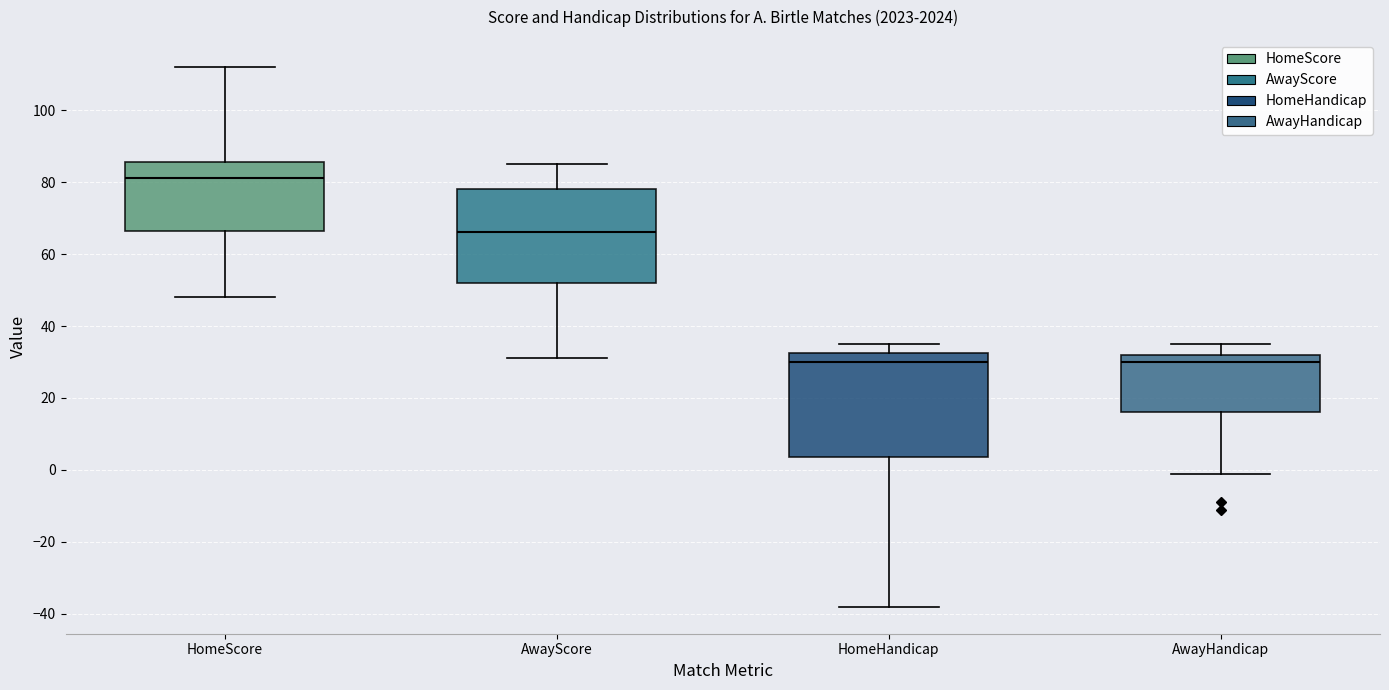

Which box's median line is the highest?

HomeScore